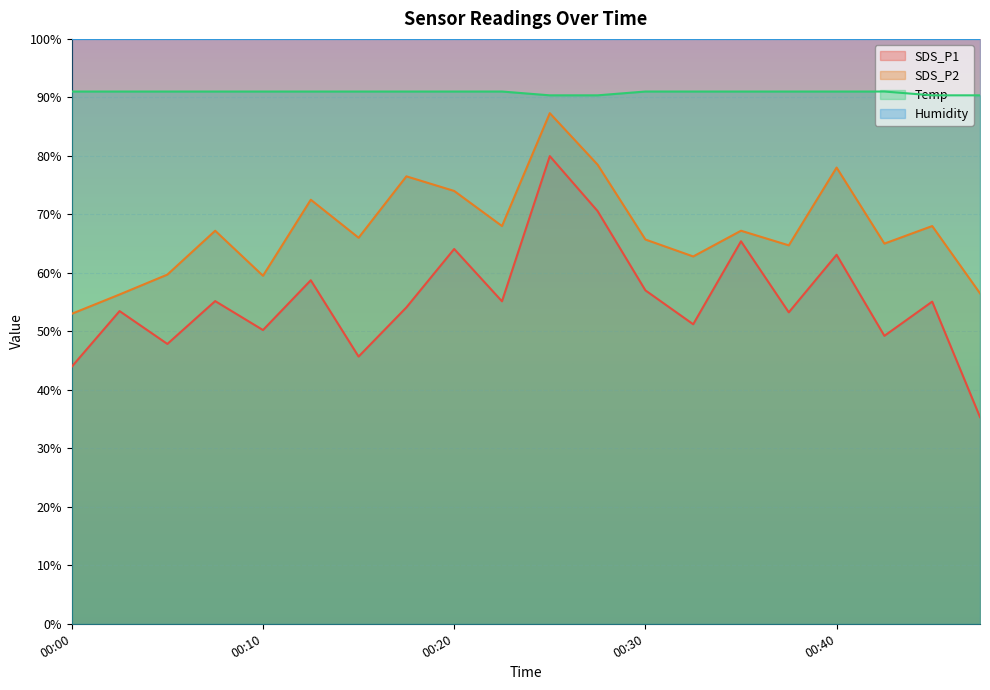

What is the difference between the highest and lowest values at 00:10?

49.7